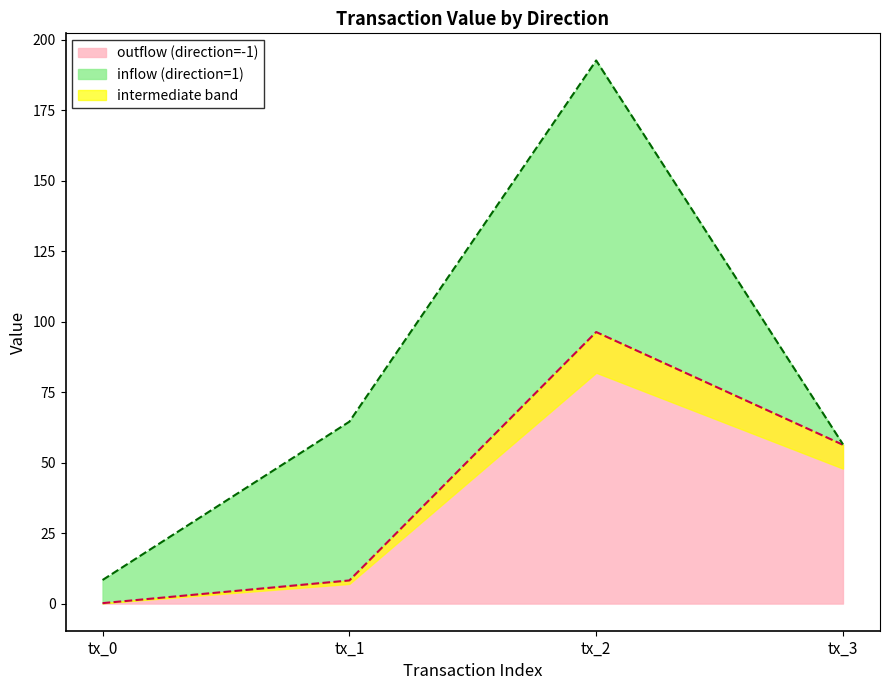

How many data points does each series have?

4